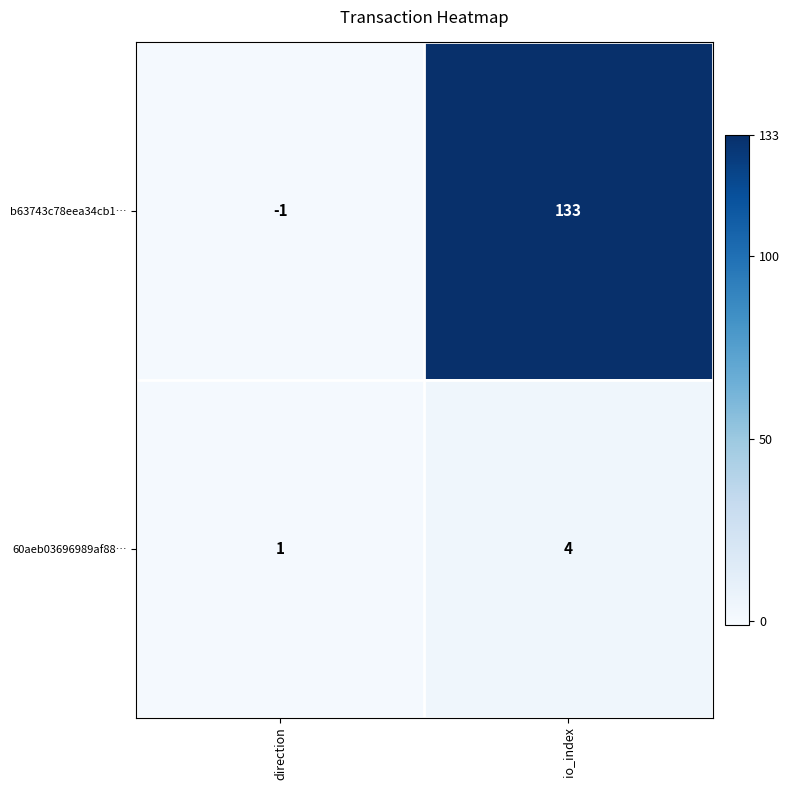

What is the difference between the maximum and minimum values in the 60aeb03696989af88… series?

3